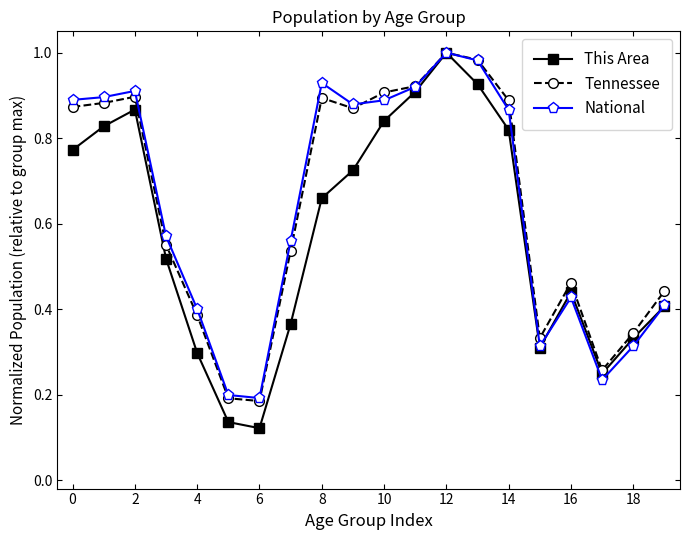

Which series has the largest range (max minus min)?

This Area